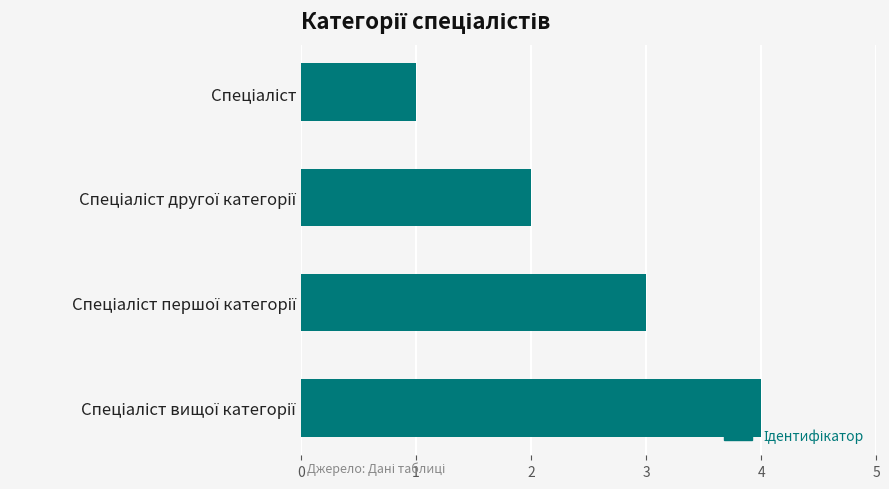

What is the greatest value displayed?

4